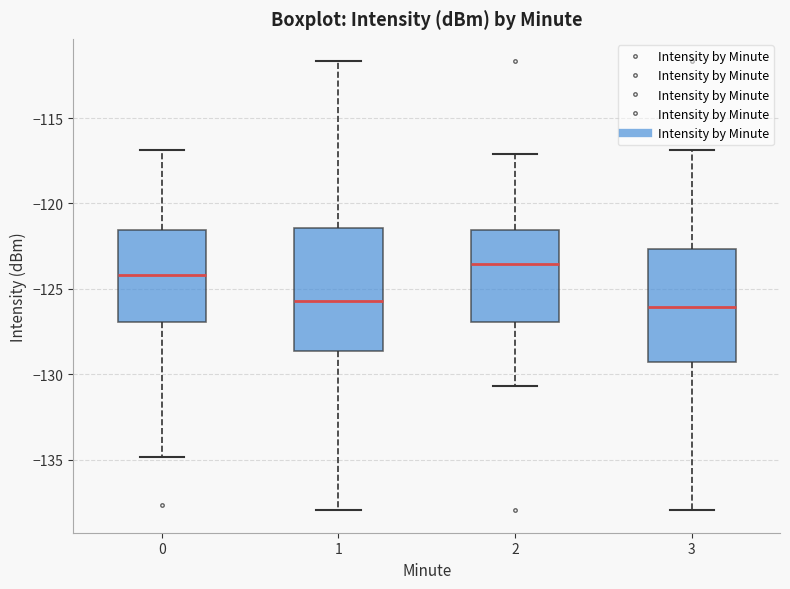

Where is the upper edge of the box at x = 2 on the y-axis? The values are not printed on the chart, so give them approximately, as read against the axis.

-121.5